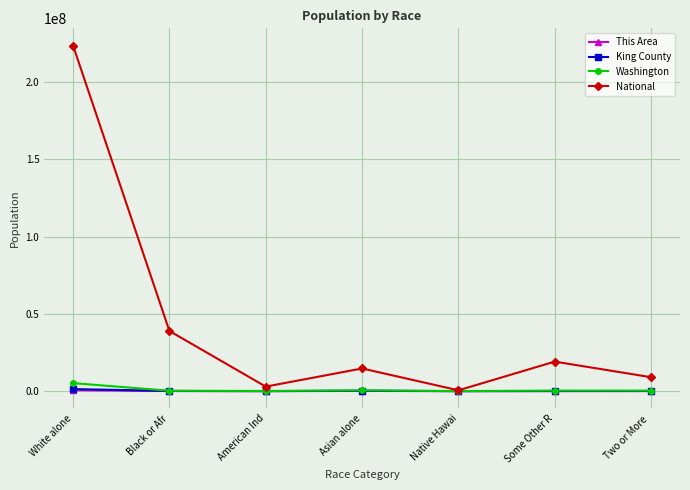

What is the label of the 2nd point from the left?

Black or Afr